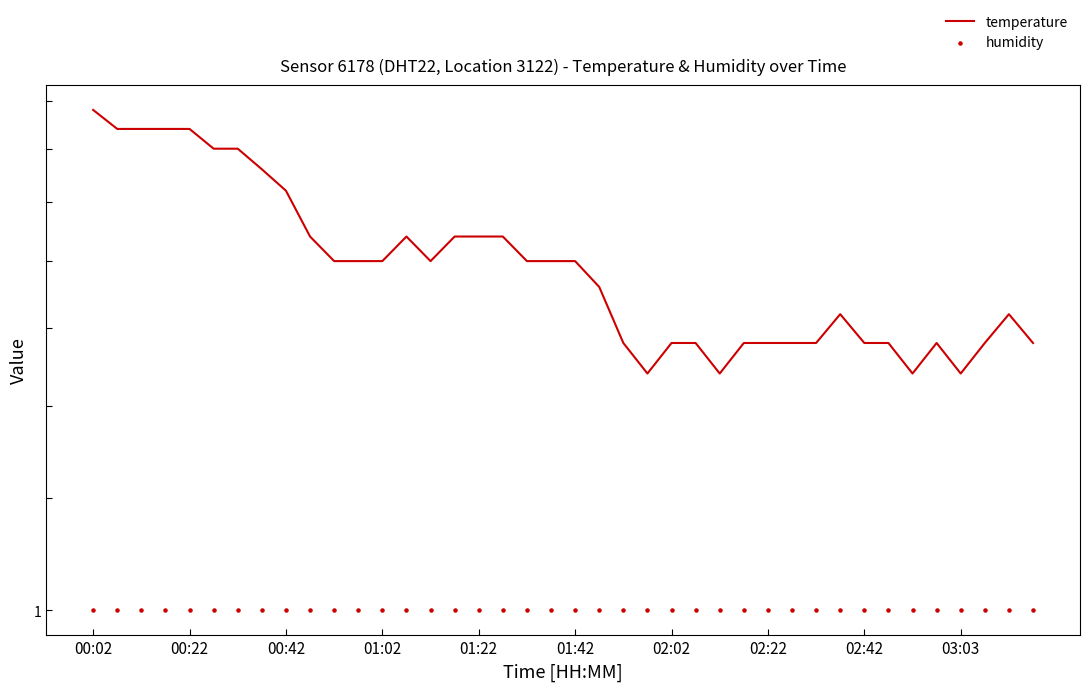

Which series has the widest spread of Y values?

temperature